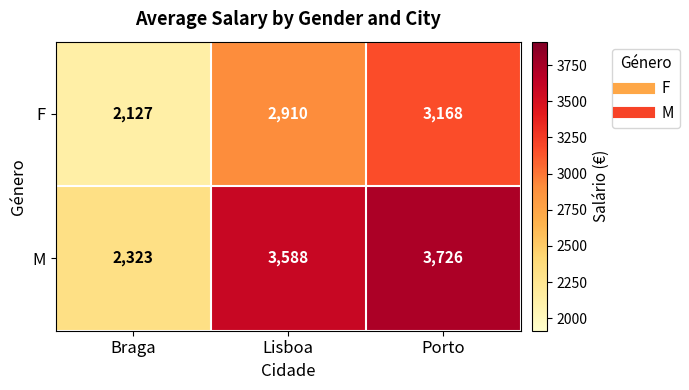

What value does the F series have at Lisboa, to the nearest 10?

2910